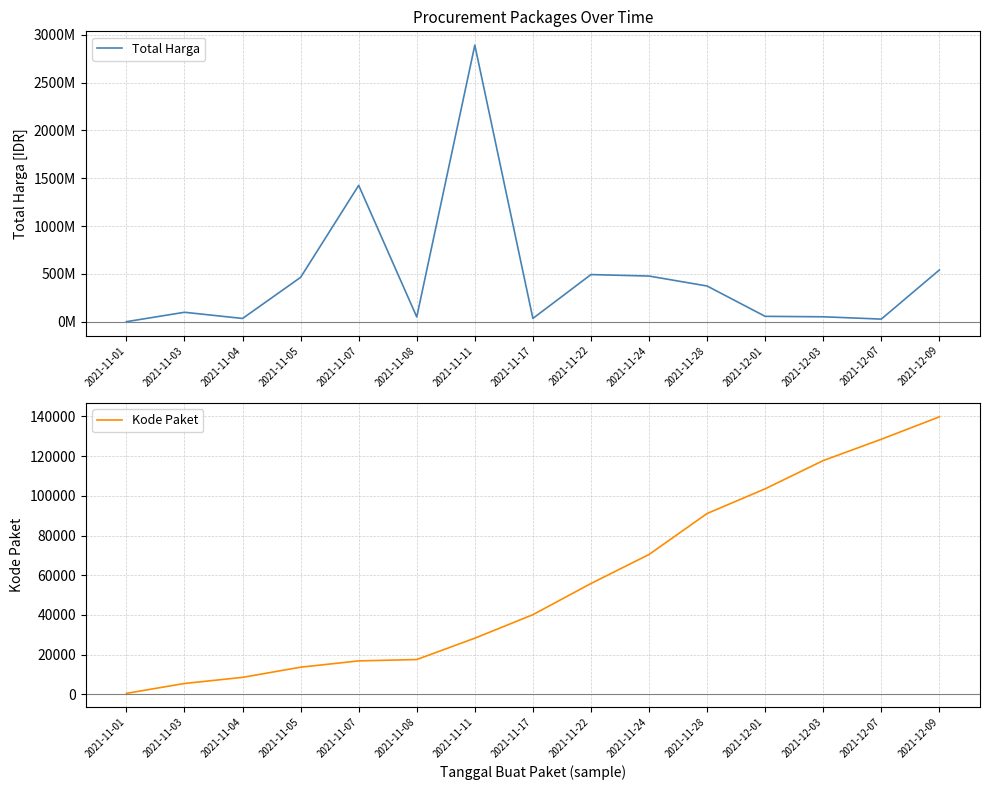

Reading left to right, what are all the values shown in this chart?

Total Harga: 2021-11-01=333600	2021-11-03=98772570	2021-11-04=34000000	2021-11-05=464002100	2021-11-07=1425867900	2021-11-08=49730040	2021-11-11=2892122000	2021-11-17=34292000	2021-11-22=493000000	2021-11-24=477600000	2021-11-28=373404000	2021-12-01=56152800	2021-12-03=51601000	2021-12-07=27412000	2021-12-09=541071000
Kode Paket: 2021-11-01=464	2021-11-03=5449	2021-11-04=8530	2021-11-05=13652	2021-11-07=16823	2021-11-08=17509	2021-11-11=28271	2021-11-17=40112	2021-11-22=55826	2021-11-24=70453	2021-11-28=91101	2021-12-01=103541	2021-12-03=117783	2021-12-07=128516	2021-12-09=139817